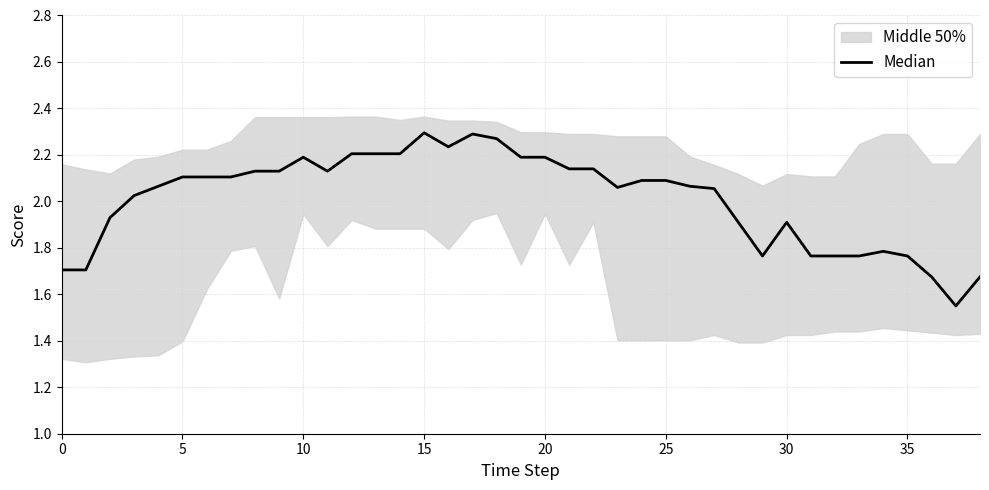

What value does the data have at 37?

1.6